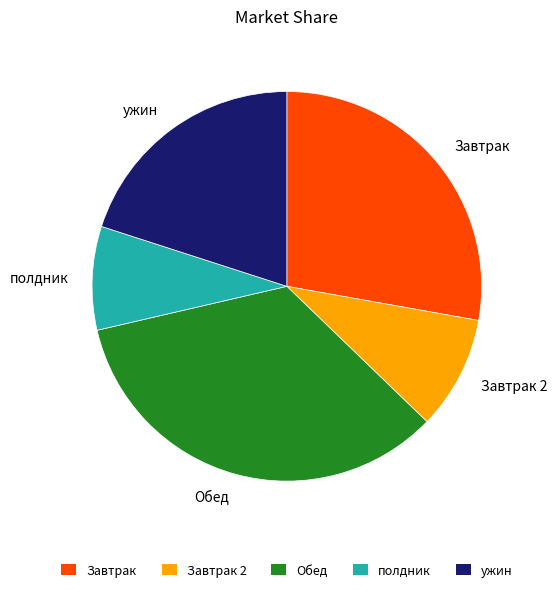

What is the smallest slice in the pie chart?

полдник